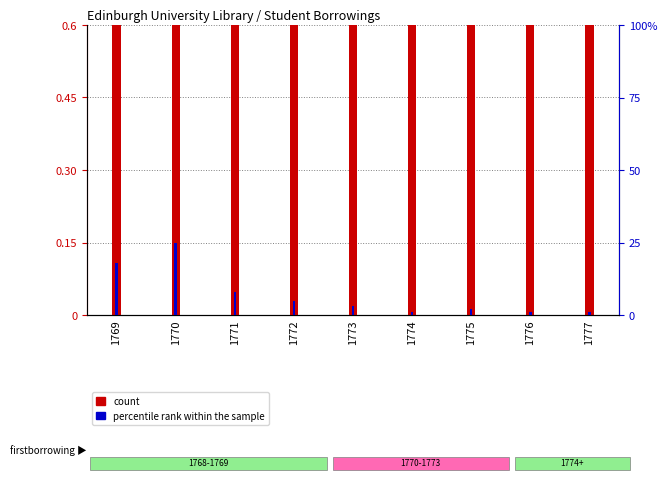

What is the maximum value for percentile rank within the sample?

25